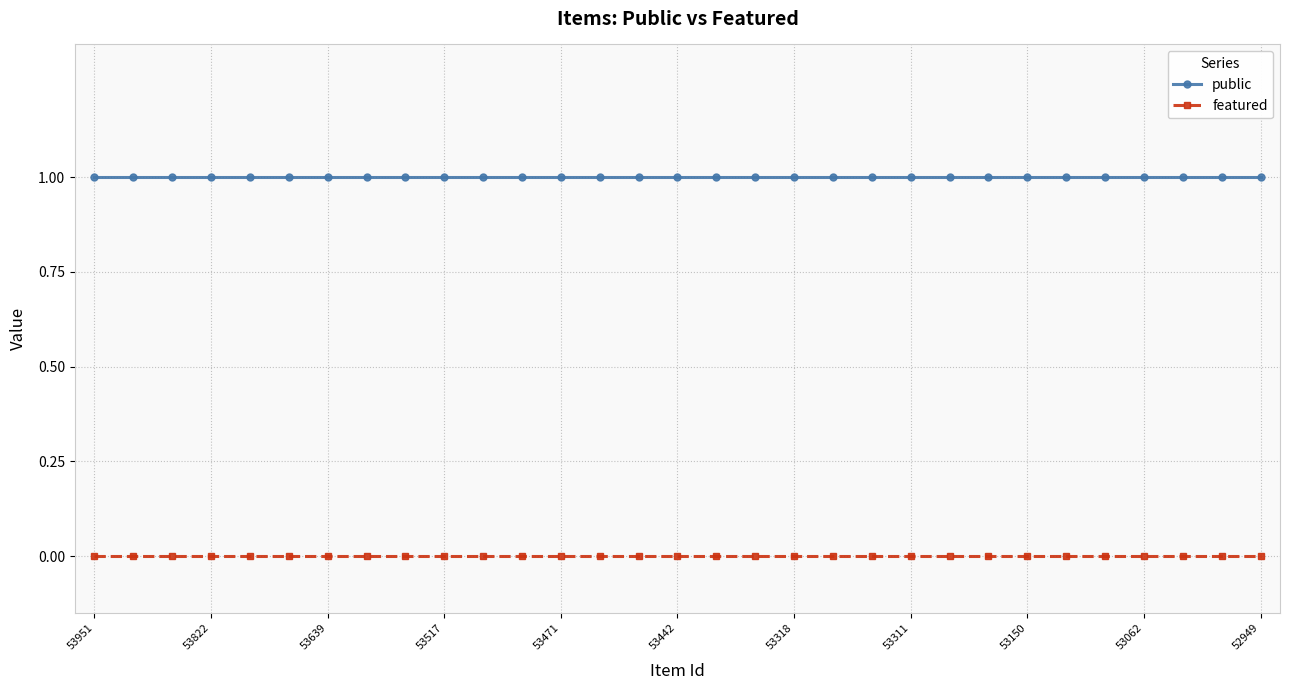

Is this an area chart (filled region under the line)?

No